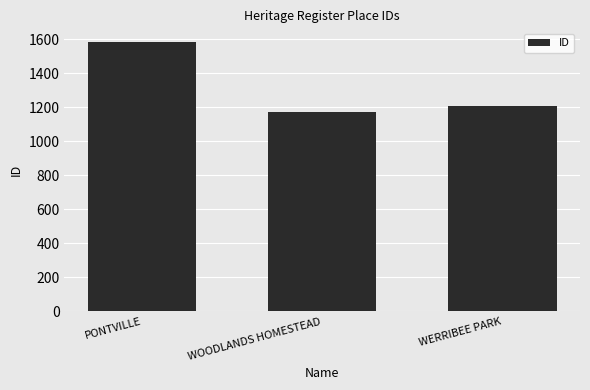

What is the label of the 3rd bar from the left?

WERRIBEE PARK